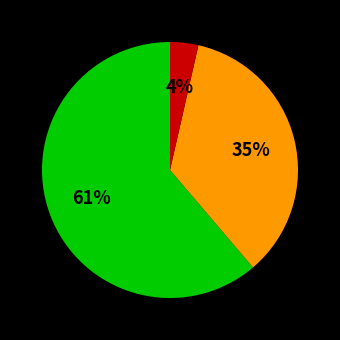

Does any single category account for the majority?

Yes